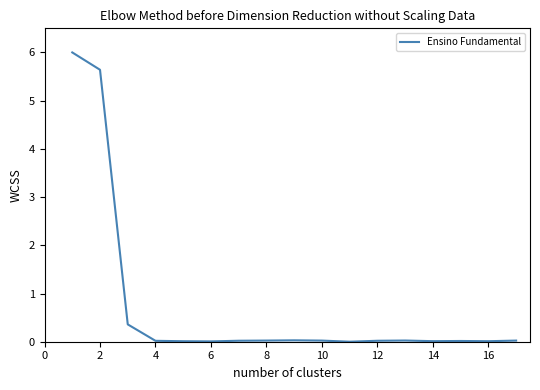

What is the greatest value displayed?

6.0